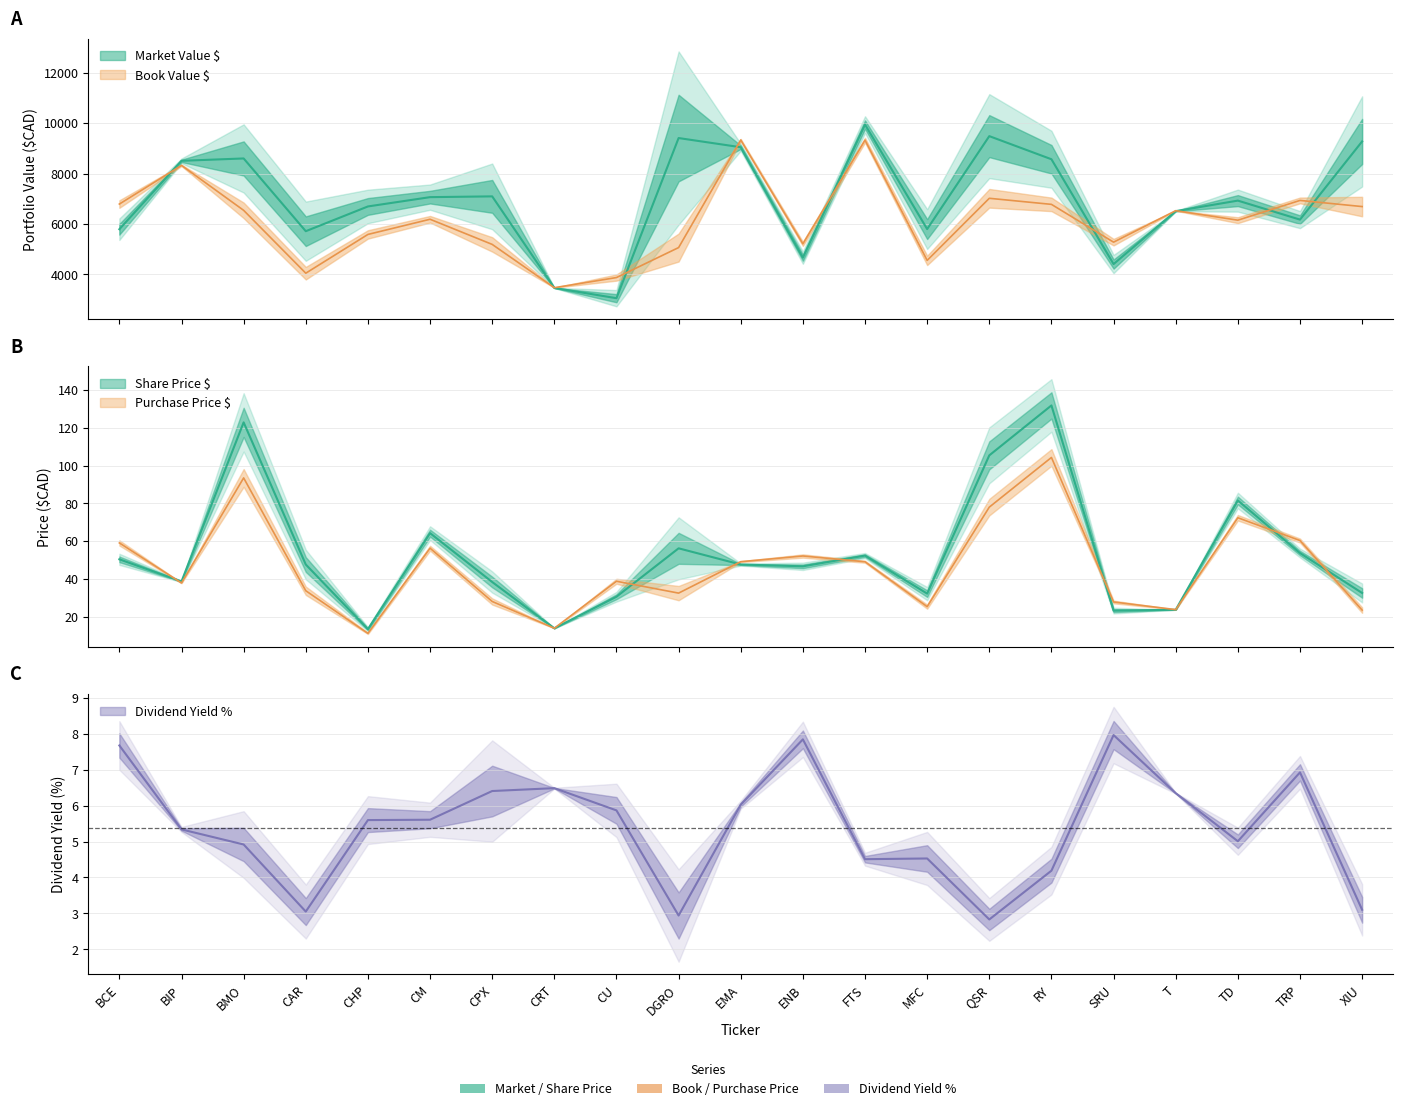

Where is the first local maximum for Market Value $?

BMO